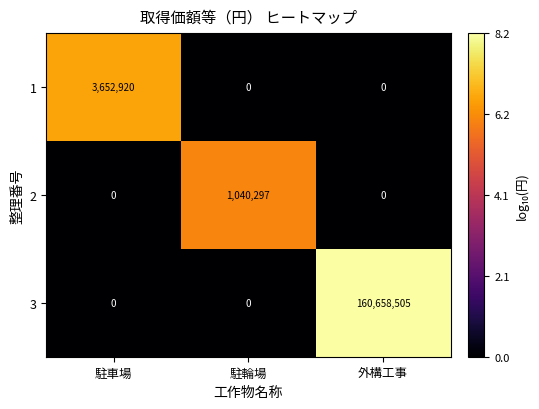

Reading right to left, what are all the values shown in this chart?

1: 外構工事=0	駐輪場=0	駐車場=3652920
2: 外構工事=0	駐輪場=1040297	駐車場=0
3: 外構工事=160658505	駐輪場=0	駐車場=0